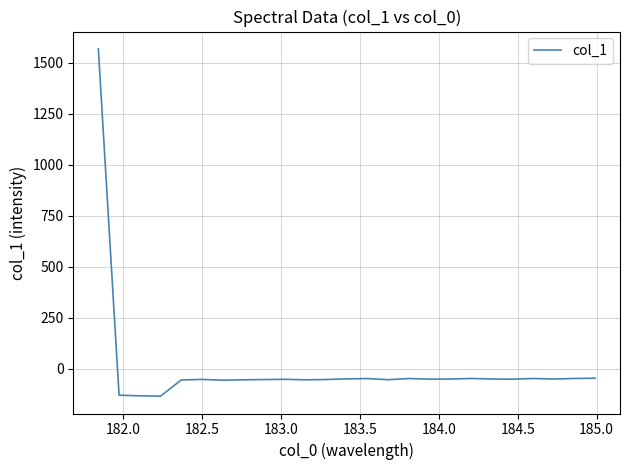

What is the greatest value displayed?

1568.4